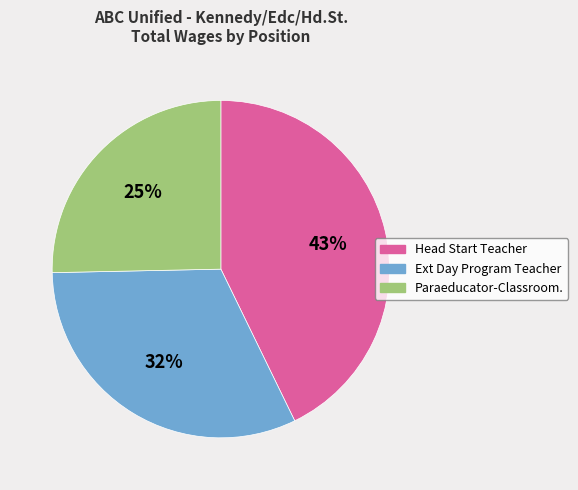

To the nearest percent, what portion does Head Start Teacher represent?

43%